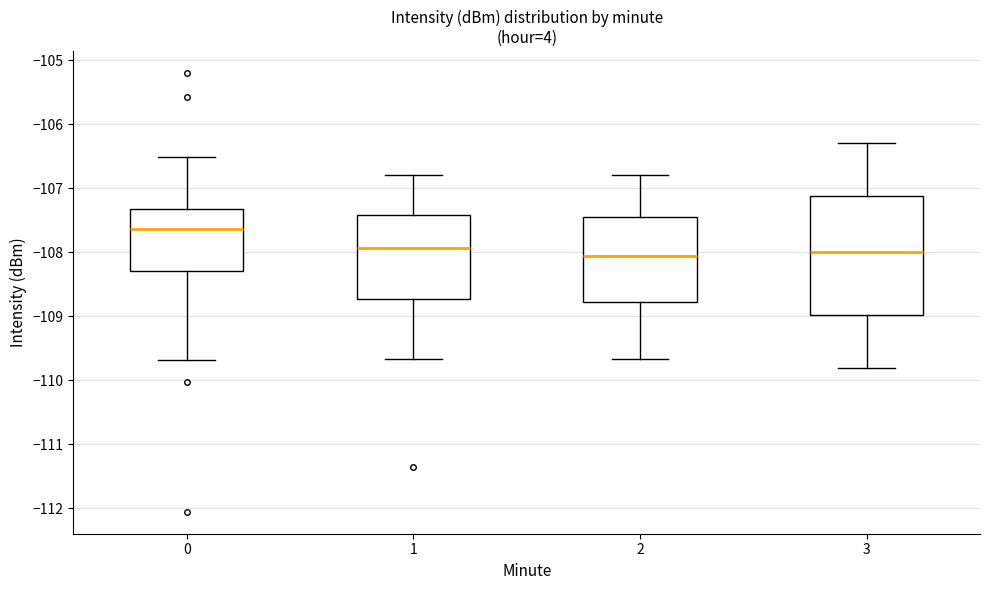

Comparing the boxes themselves (not the whiskers), which one is the tallest?

3